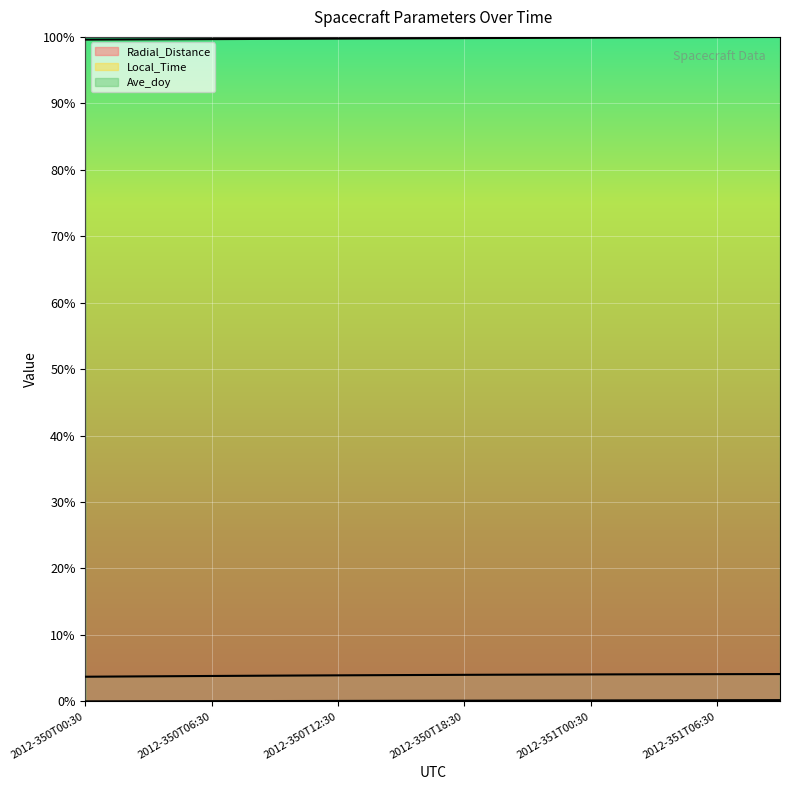

Reading right to left, transcribe all the data shown in this chart.

Radial_Distance: 4.1	4.1	4.1	4.1	4.1	4.1	4.1	4.1	4.1	4.1	4.0	4.0	4.0	4.0	4.0	4.0	4.0	4.0	4.0	3.9	3.9	3.9	3.9	3.9	3.9	3.9	3.8	3.8	3.8	3.8	3.8	3.7	3.7	3.7
Local_Time: 0.2	0.2	0.2	0.2	0.2	0.2	0.2	0.1	0.1	0.1	0.1	0.1	0.1	0.1	0.1	0.1	0.1	0.1	0.1	0.1	0.1	0.1	0.1	0.1	0.1	0.0	0.0	0.0	0.0	0.0	0.0	0.0	0.0	0.0
Ave_doy: 100.0	100.0	100.0	100.0	100.0	99.9	99.9	99.9	99.9	99.9	99.9	99.9	99.9	99.8	99.8	99.8	99.8	99.8	99.8	99.8	99.8	99.7	99.7	99.7	99.7	99.7	99.7	99.7	99.7	99.6	99.6	99.6	99.6	99.6